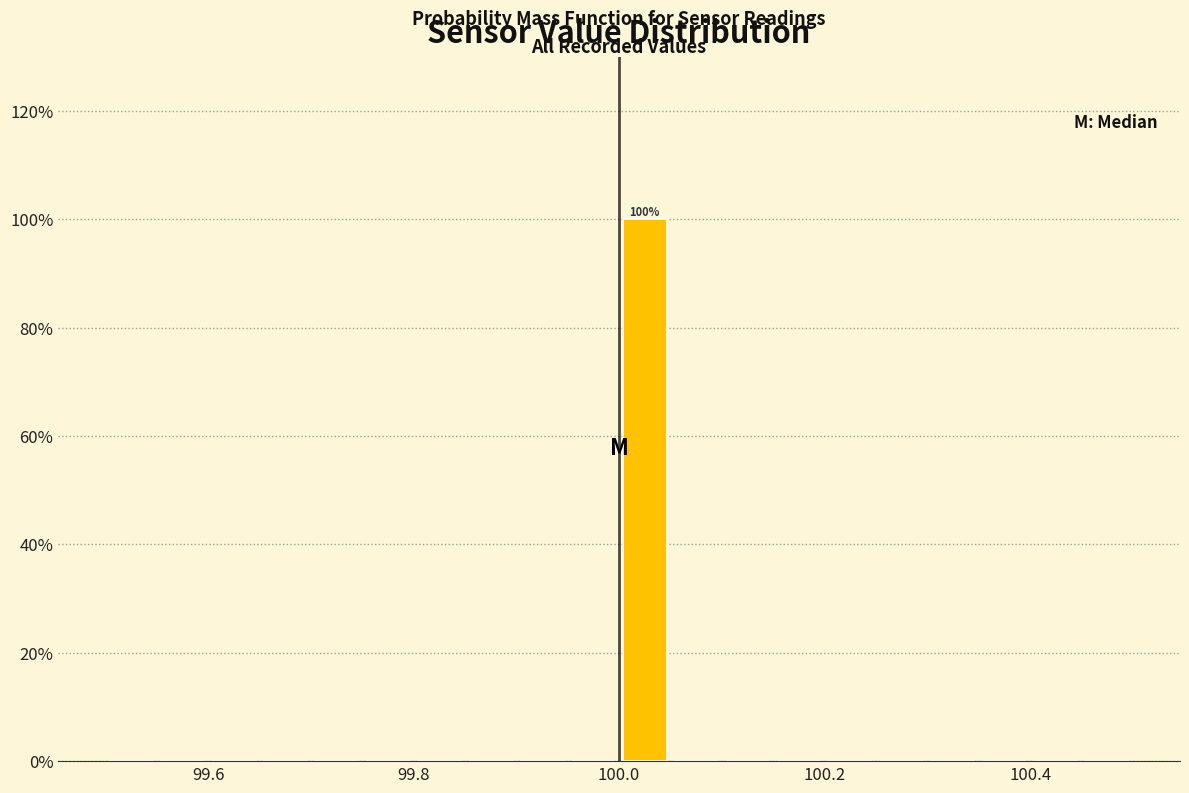

Read against the x-axis, roughly where is the centre of the tallest bar?

100.02